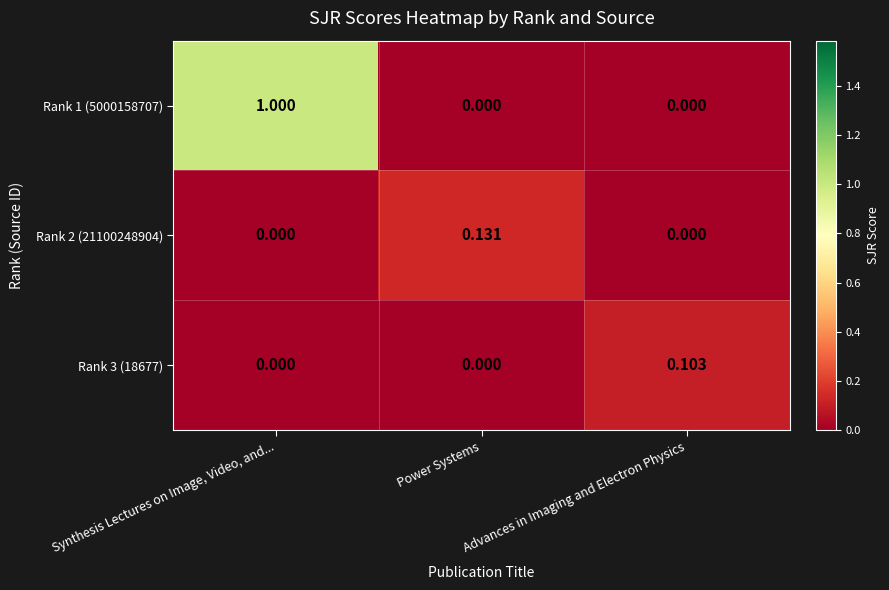

Which label corresponds to the largest value in the chart?

Synthesis Lectures on Image, Video, and...